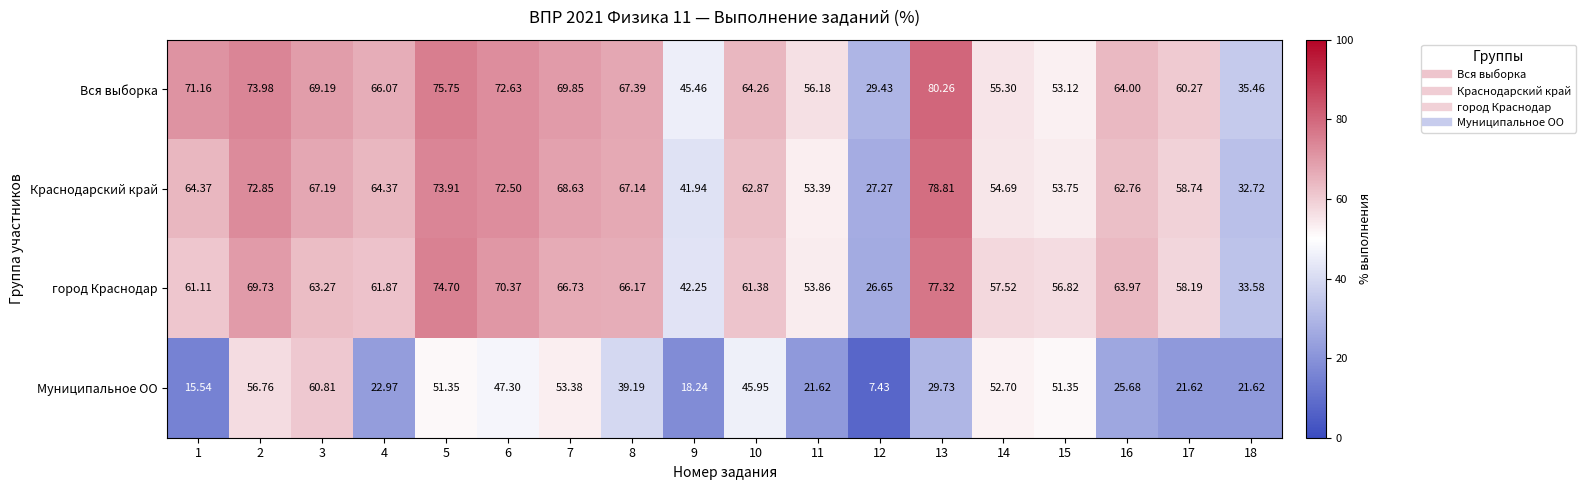

At how many categories does at least one series exceed 27?

18